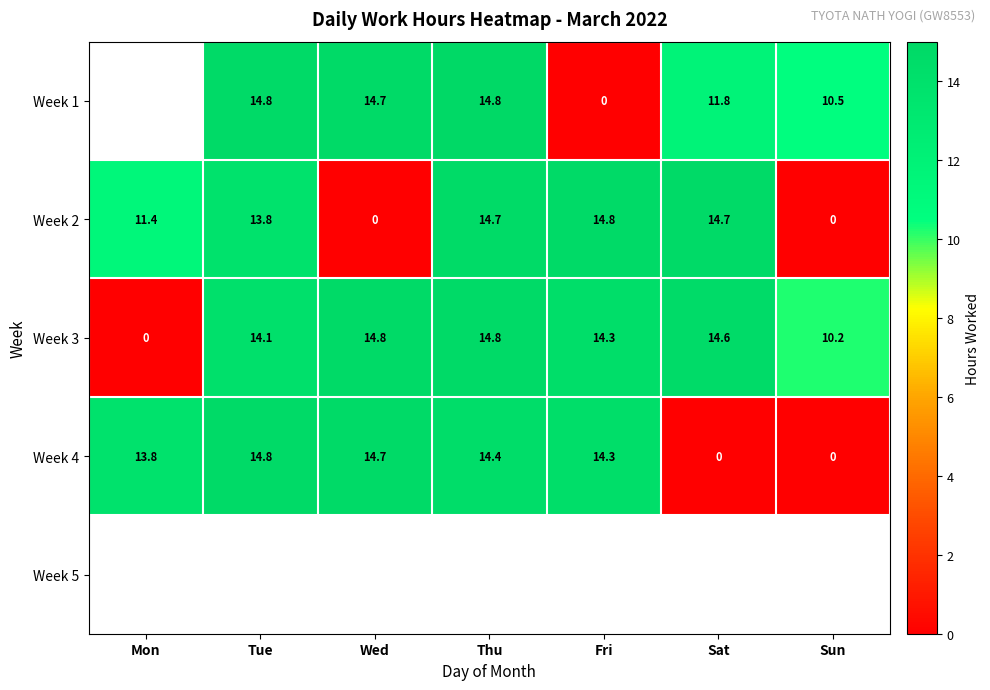

Where does the Week 3 series first go above 14?

Tue